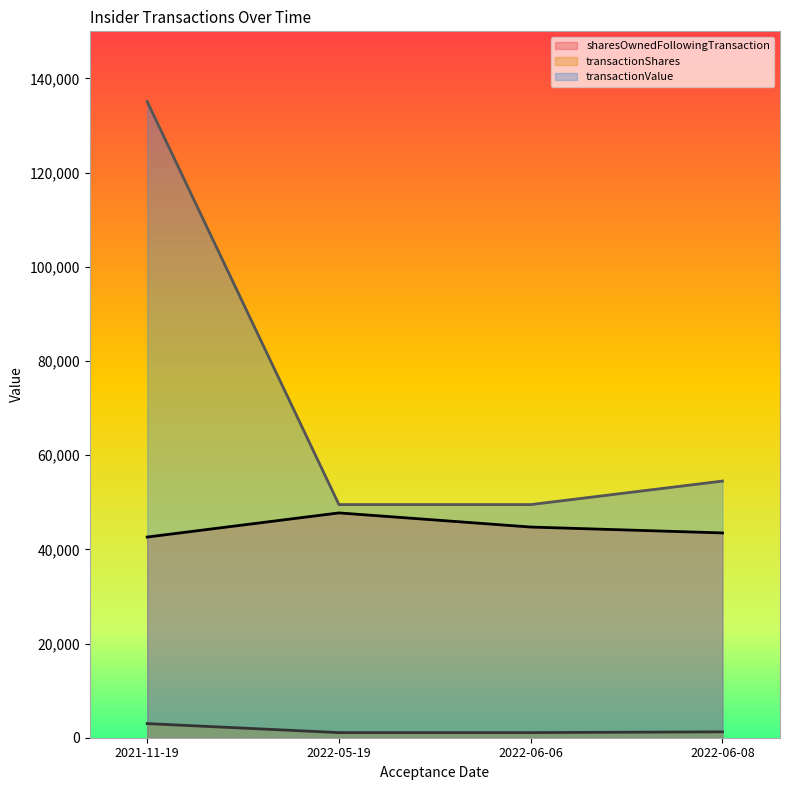

Is the value of transactionShares at 2022-05-19 greater than the value of transactionValue at 2022-06-06?

No